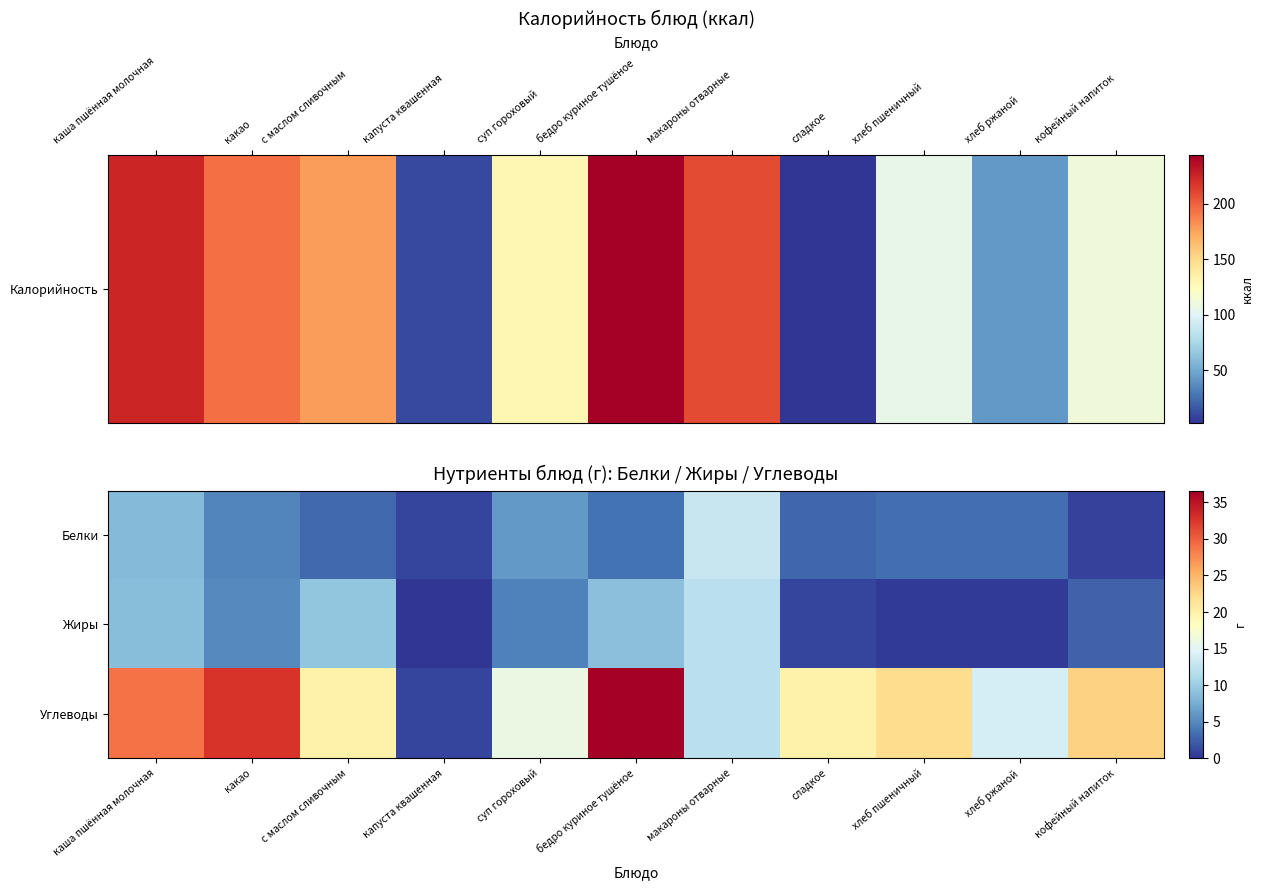

Count the number of categories in the chart.

11